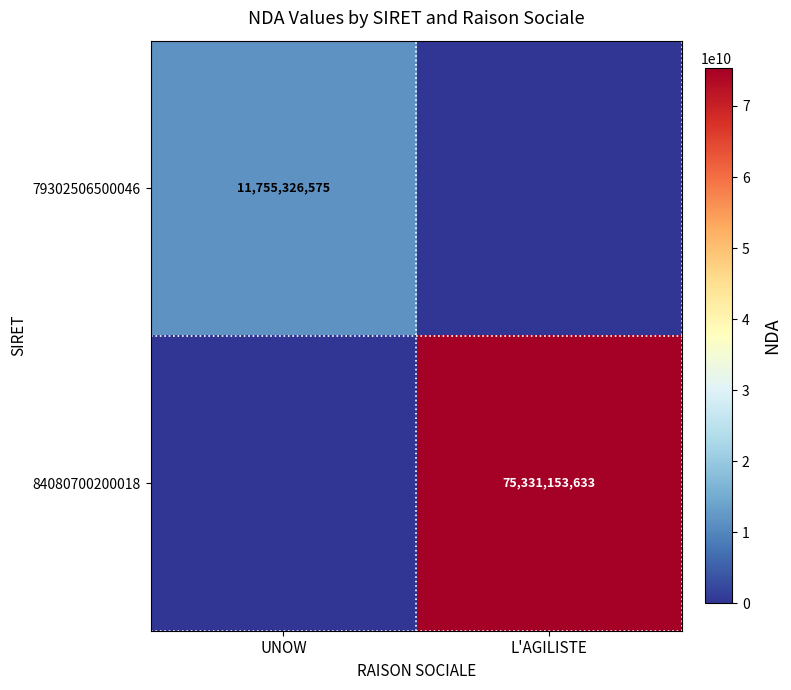

True or false: 84080700200018 has a value of 118694245218 at L'AGILISTE.

False